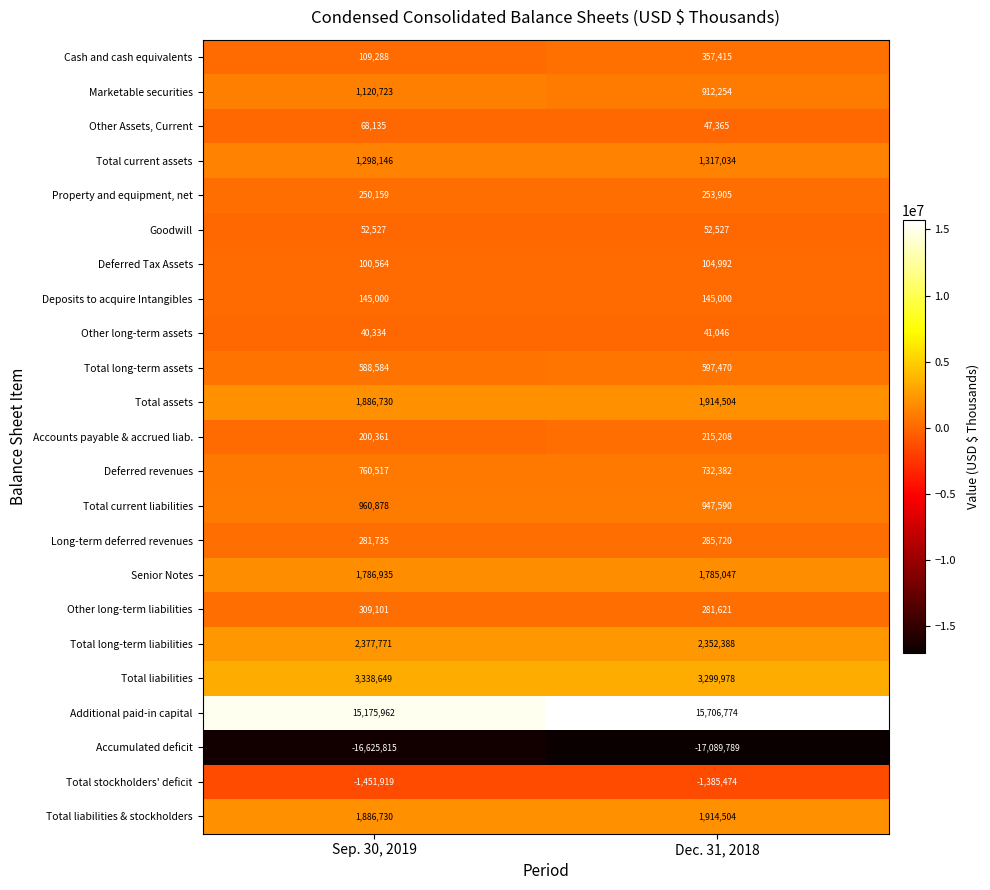

Which series has the widest spread of values?

Additional paid-in capital